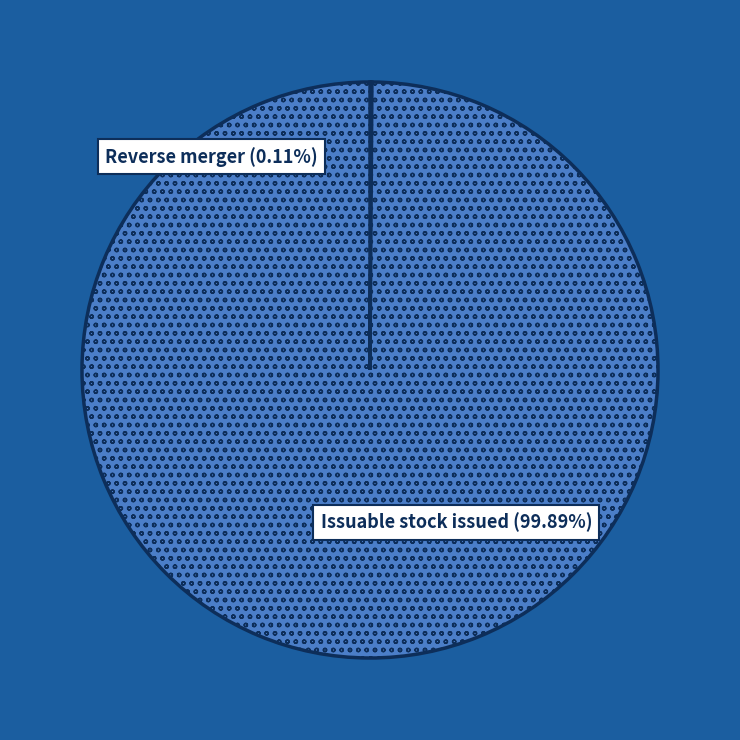

Does any single category account for the majority?

Yes